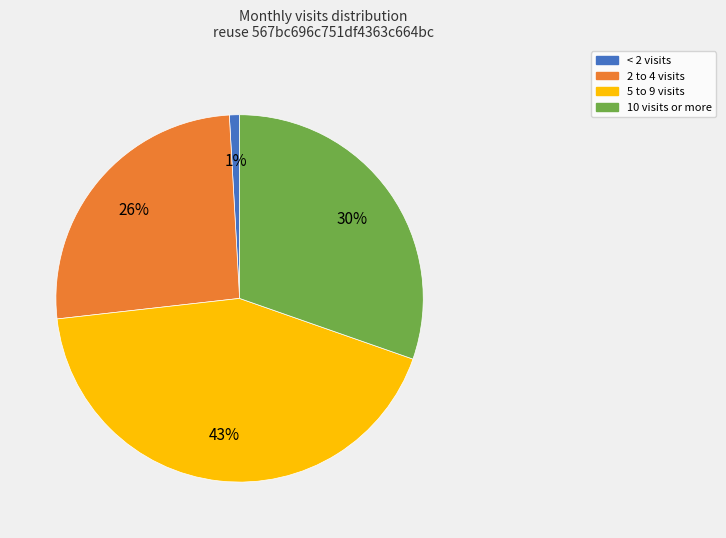

To the nearest percent, what is the average slice percentage?

25%